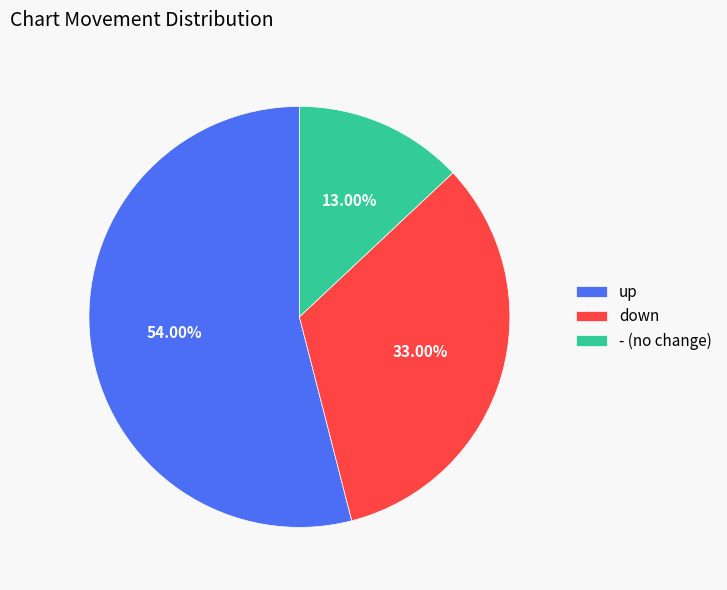

Is it true that up is 45% of the pie?

False